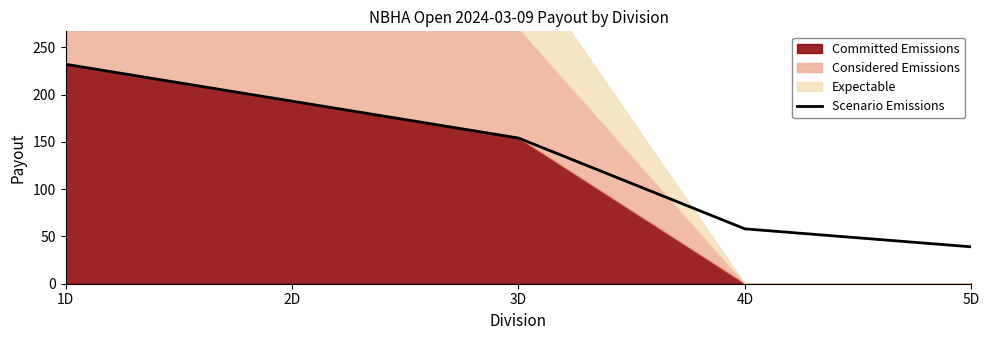

Rank the categories by value from highest to lowest.

1D, 2D, 3D, 4D, 5D